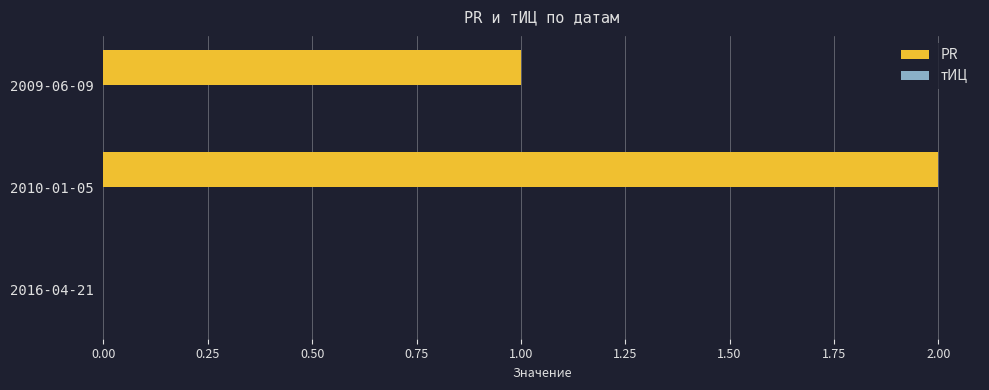

What is the sum of the values at 2010-01-05 and 2009-06-09?

3